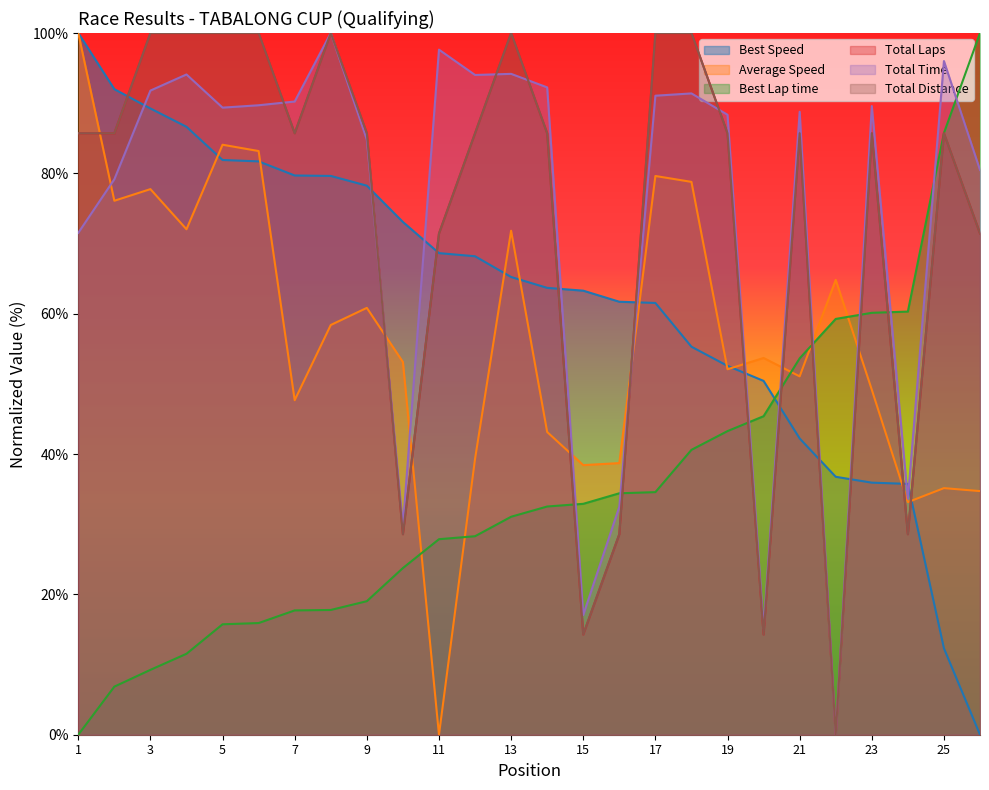

What are all the series names shown in the legend?

Total Laps, Total Time, Best Lap time, Best Speed, Average Speed, Total Distance